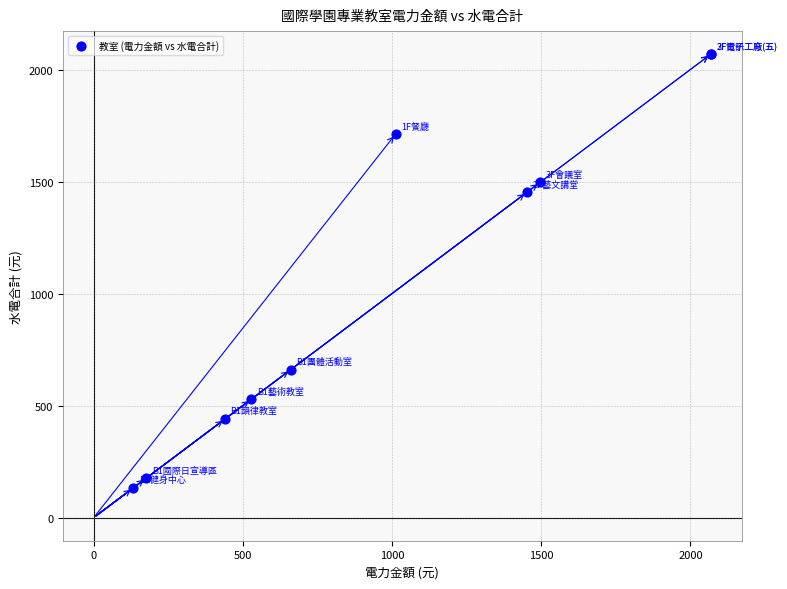

What Y value in the scatter plot is closest to 1100?

1452